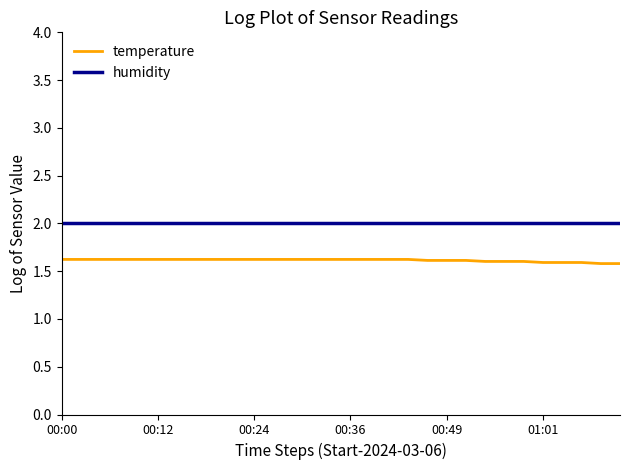

What is the maximum value for temperature?

1.6